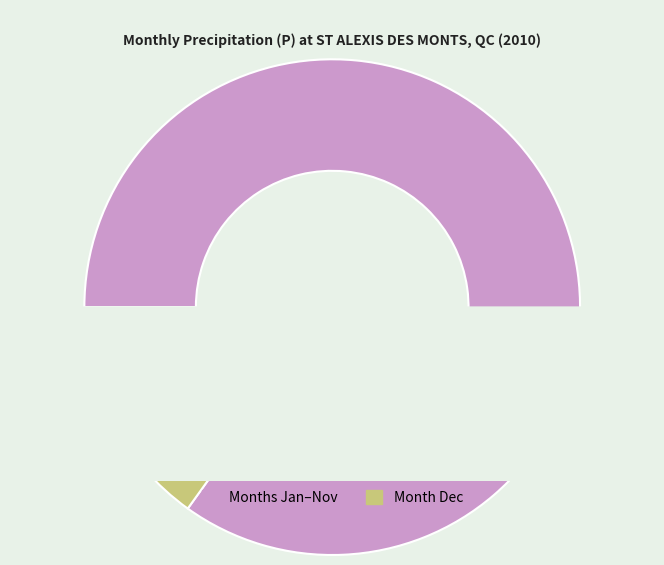

True or false: 12 accounts for 7% of the total.

False